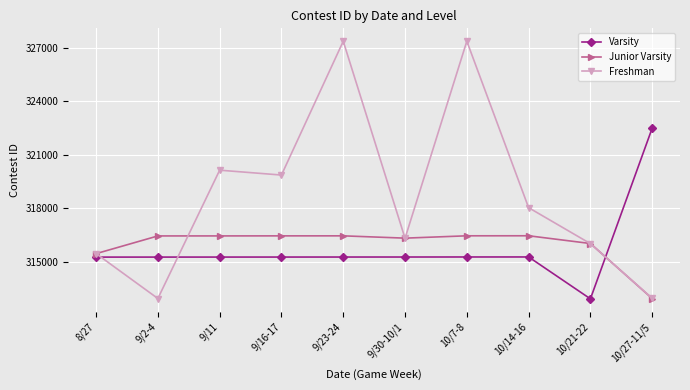

How many interior local valleys does the Freshman series have?

3